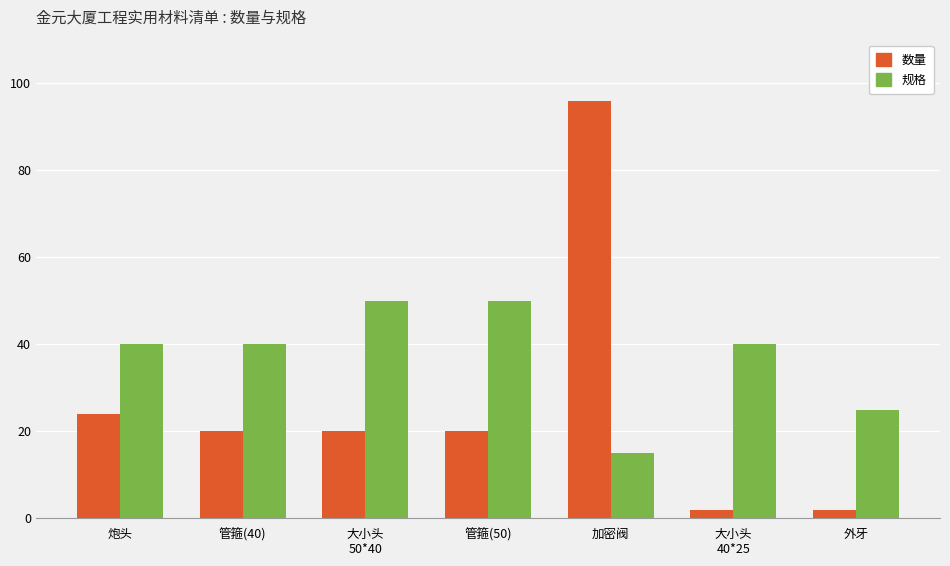

List the series in order of their overall mean, highest first.

规格, 数量